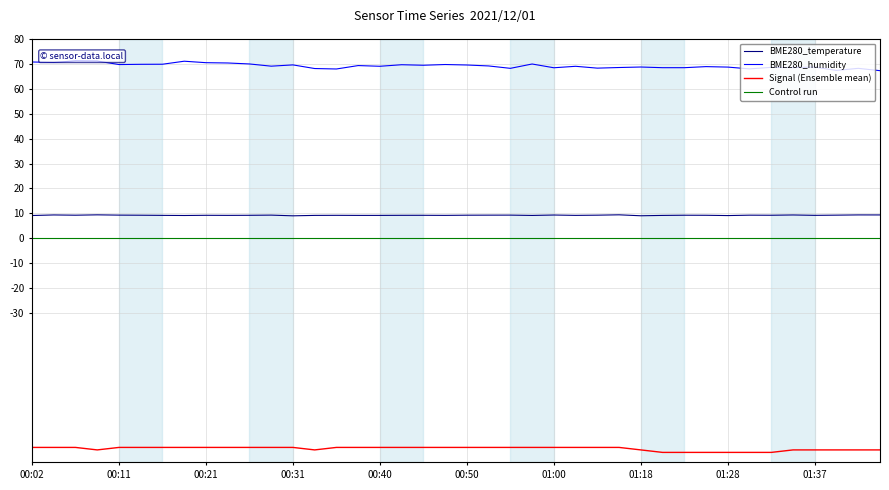

What is the minimum value shown in the chart?

-86.0